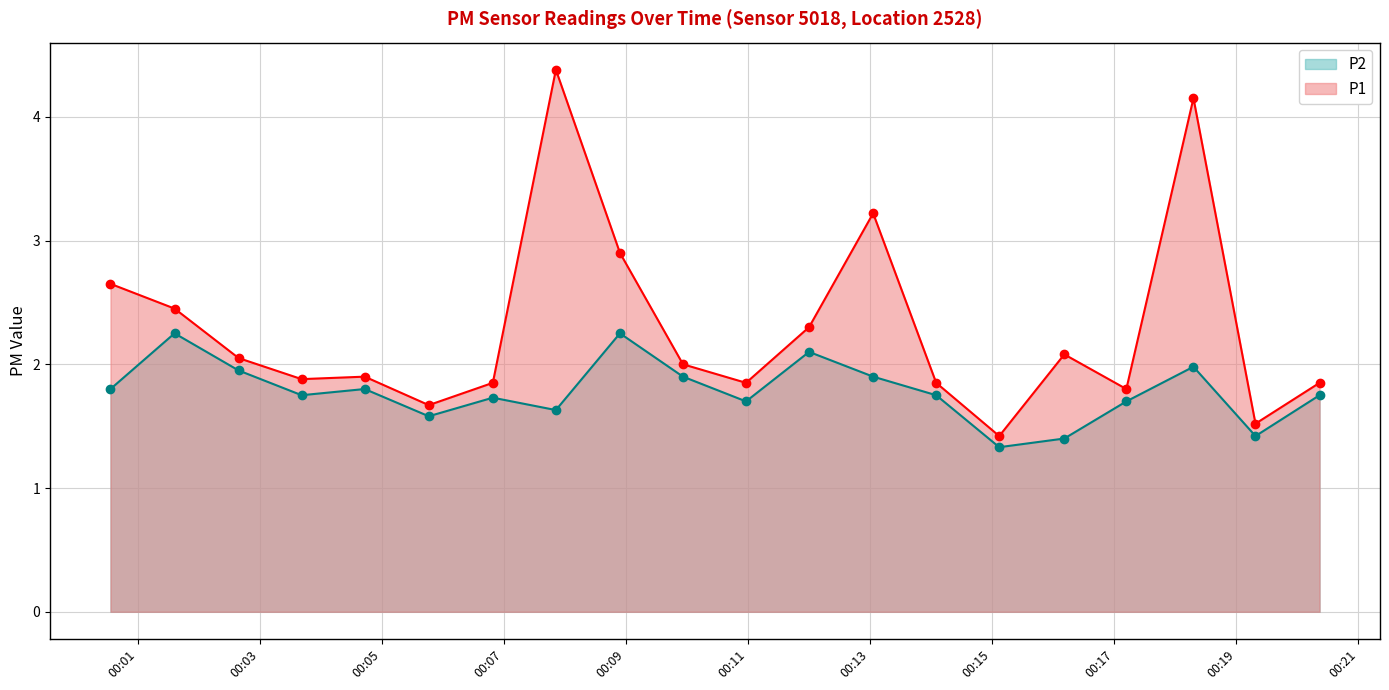

In P1, how many points are higher than both neighbors (excluding endpoints)?

5